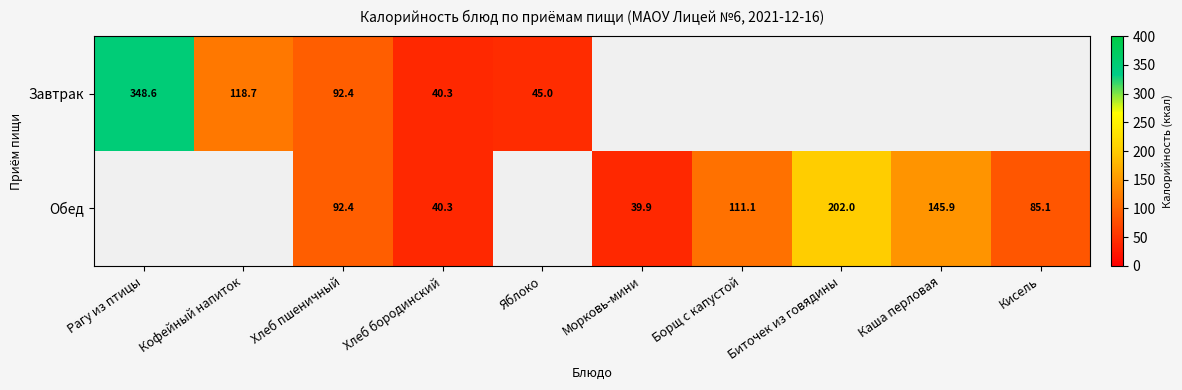

Is the value of Завтрак at Кофейный напиток greater than the value of Обед at Биточек из говядины?

No